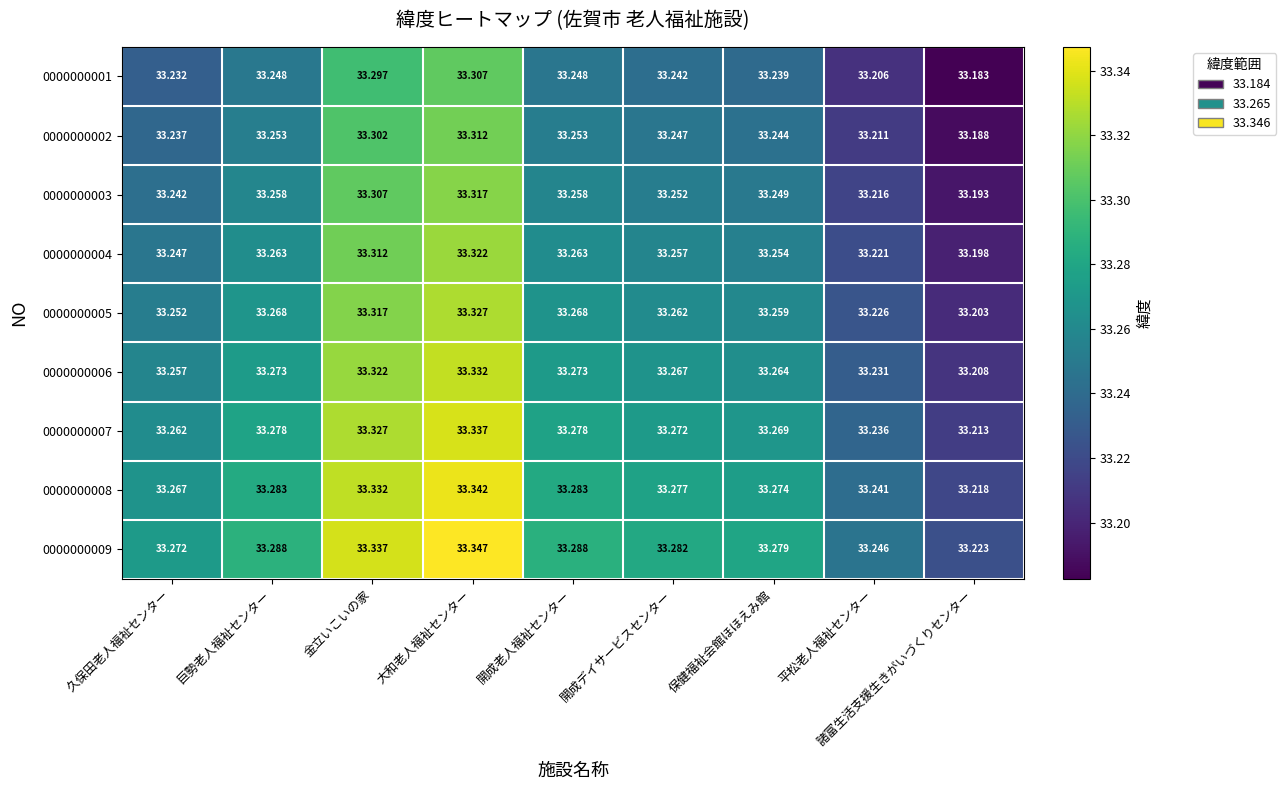

How many series are shown in this chart?

9